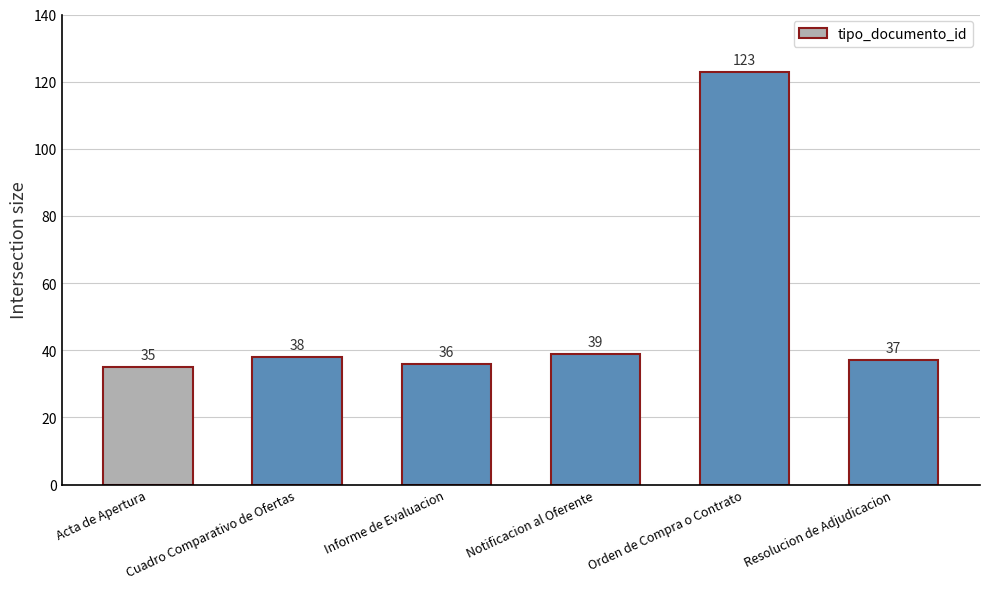

Reading left to right, what are all the values shown in this chart?

Acta de Apertura=35	Cuadro Comparativo de Ofertas=38	Informe de Evaluacion=36	Notificacion al Oferente=39	Orden de Compra o Contrato=123	Resolucion de Adjudicacion=37